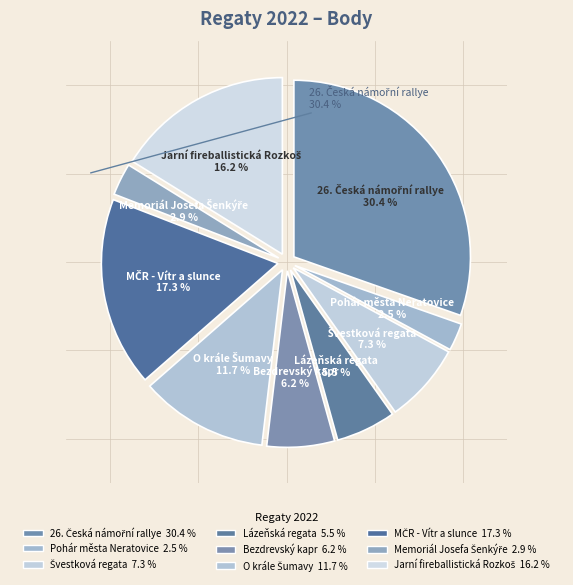

Combined, do Memoriál Josefa Šenkýře and Švestková regata account for over 50%?

No